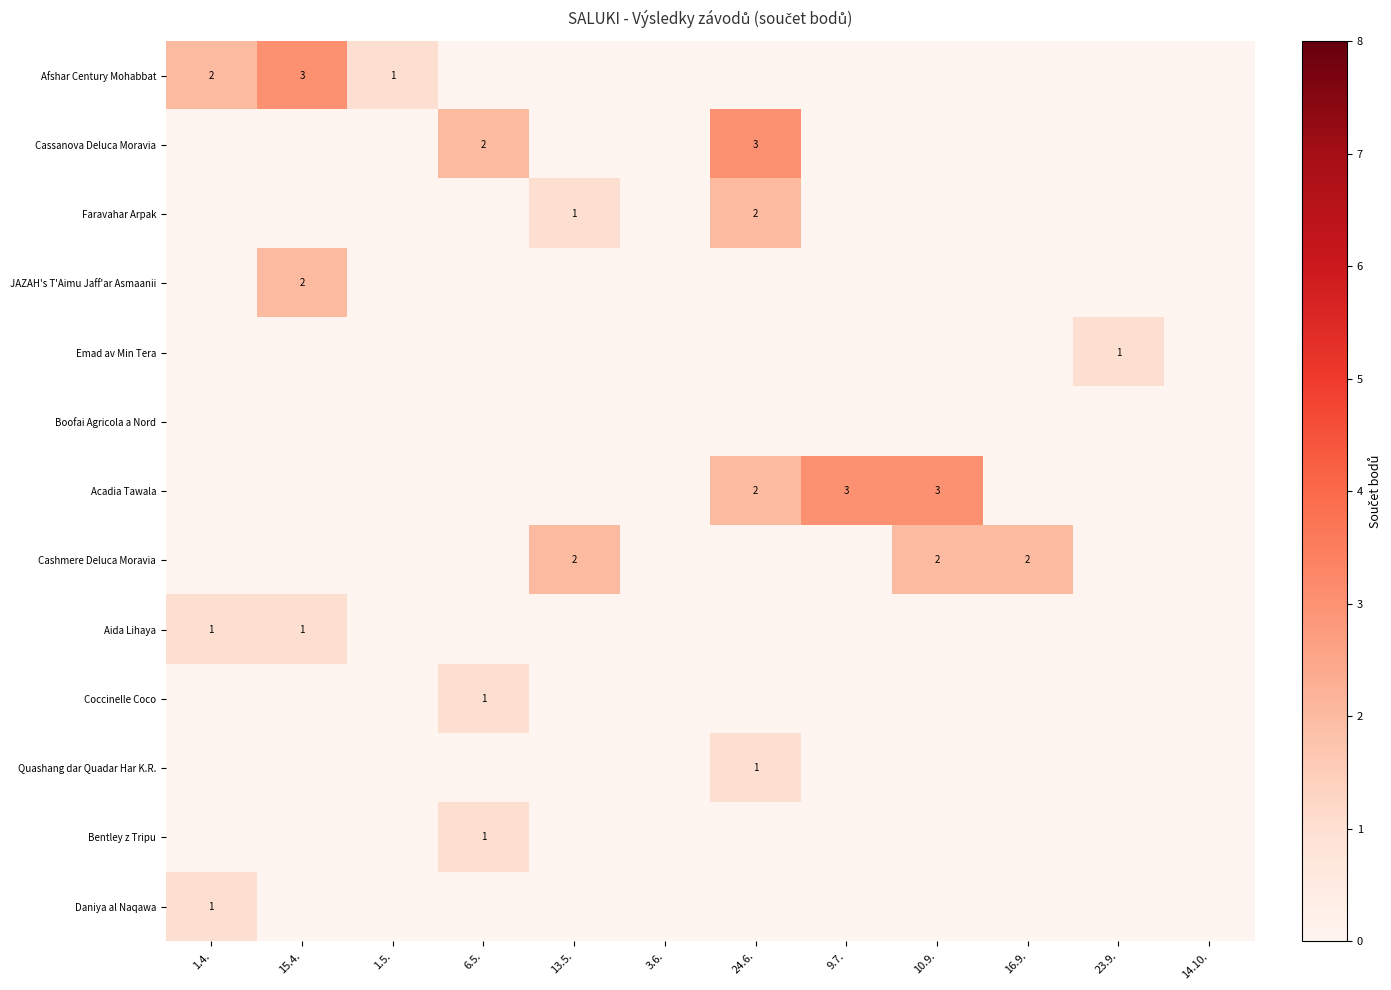

At which label is Boofai Agricola a Nord closest to 0?

1.4.